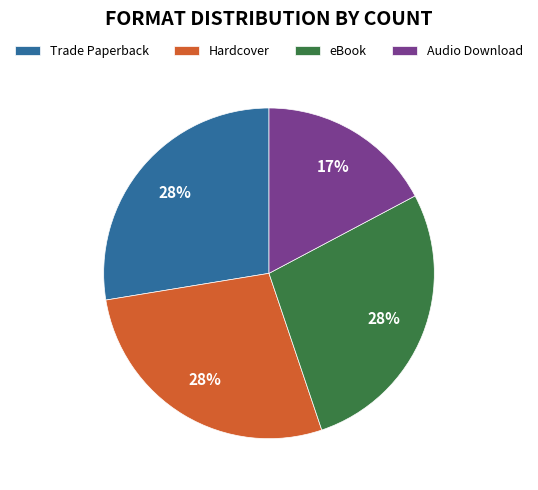

Count the number of slices in the pie.

4